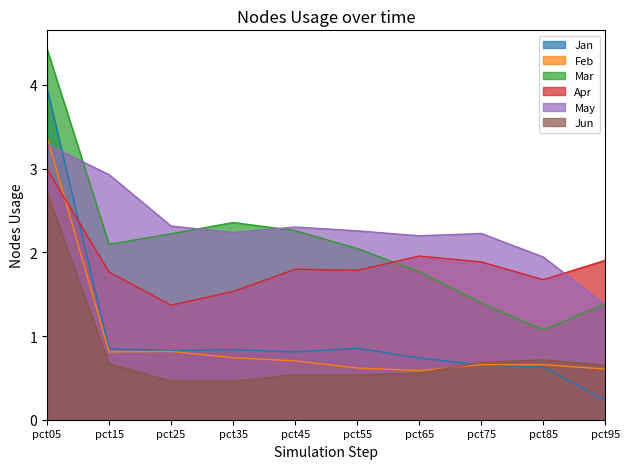

In Jun, how many points are higher than both neighbors (excluding endpoints)?

2